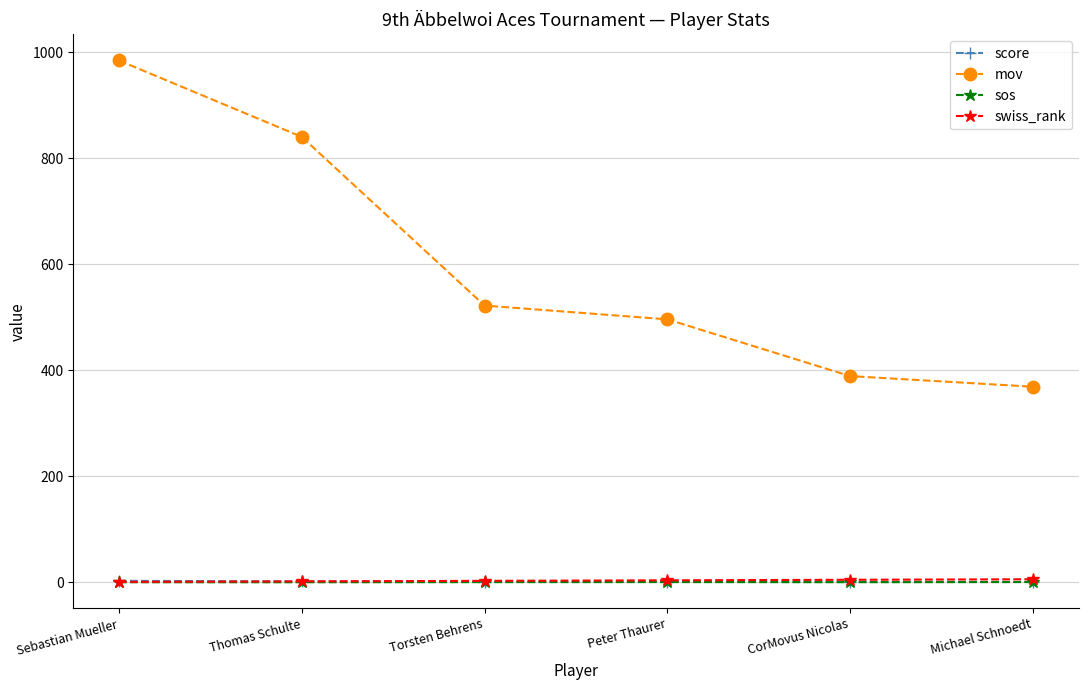

True or false: sos has more than 2 interior local peaks.

False